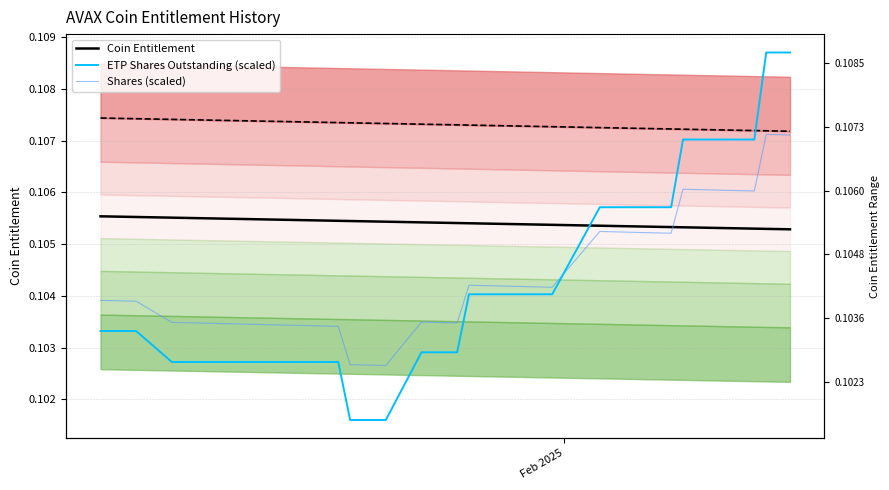

Reading right to left, extract all data points from this chart.

Coin Entitlement: 0.1	0.1	0.1	0.1	0.1	0.1	0.1	0.1	0.1	0.1	0.1	0.1	0.1	0.1	0.1	0.1	0.1	0.1	0.1	0.1	0.1	0.1	0.1	0.1	0.1	0.1	0.1	0.1	0.1	0.1	0.1	0.1	0.1	0.1	0.1	0.1	0.1	0.1	0.1
ETP Shares Outstanding (scaled): 0.1	0.1	0.1	0.1	0.1	0.1	0.1	0.1	0.1	0.1	0.1	0.1	0.1	0.1	0.1	0.1	0.1	0.1	0.1	0.1	0.1	0.1	0.1	0.1	0.1	0.1	0.1	0.1	0.1	0.1	0.1	0.1	0.1	0.1	0.1	0.1	0.1	0.1	0.1
Shares (scaled): 0.1	0.1	0.1	0.1	0.1	0.1	0.1	0.1	0.1	0.1	0.1	0.1	0.1	0.1	0.1	0.1	0.1	0.1	0.1	0.1	0.1	0.1	0.1	0.1	0.1	0.1	0.1	0.1	0.1	0.1	0.1	0.1	0.1	0.1	0.1	0.1	0.1	0.1	0.1